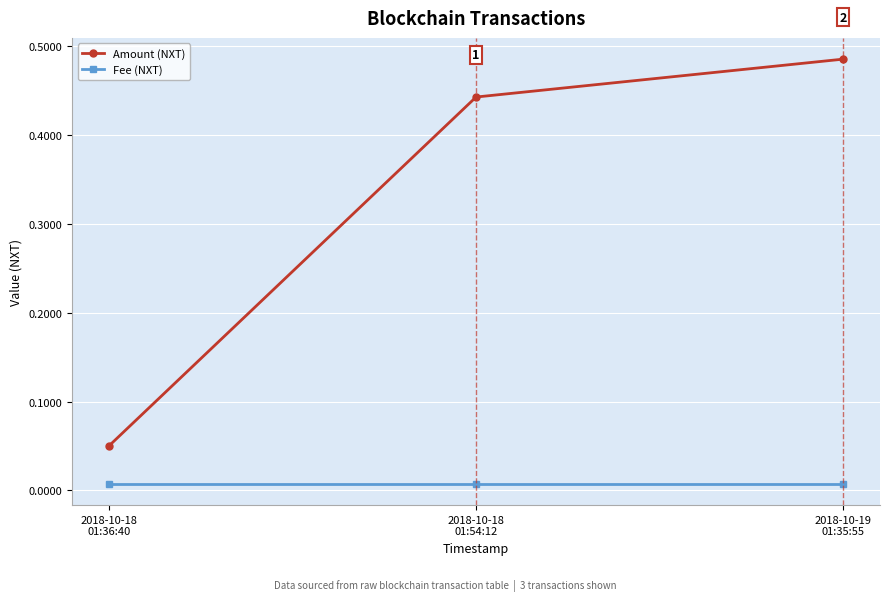

Which series has the widest spread of values?

Amount (NXT)